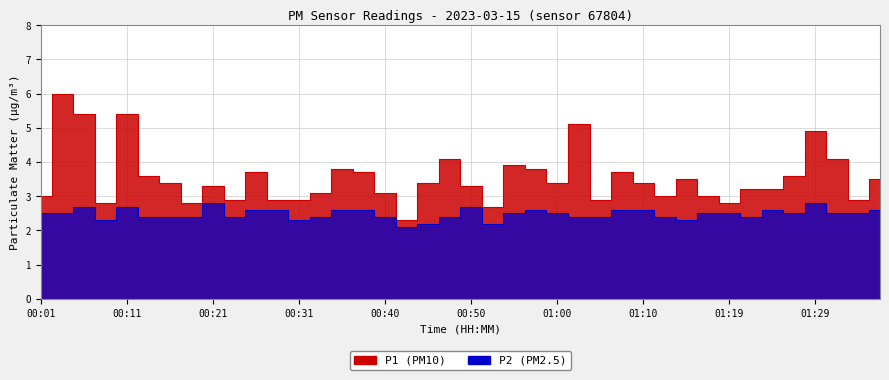

What is the difference between the second highest and second lowest values in the P1 series?

2.7